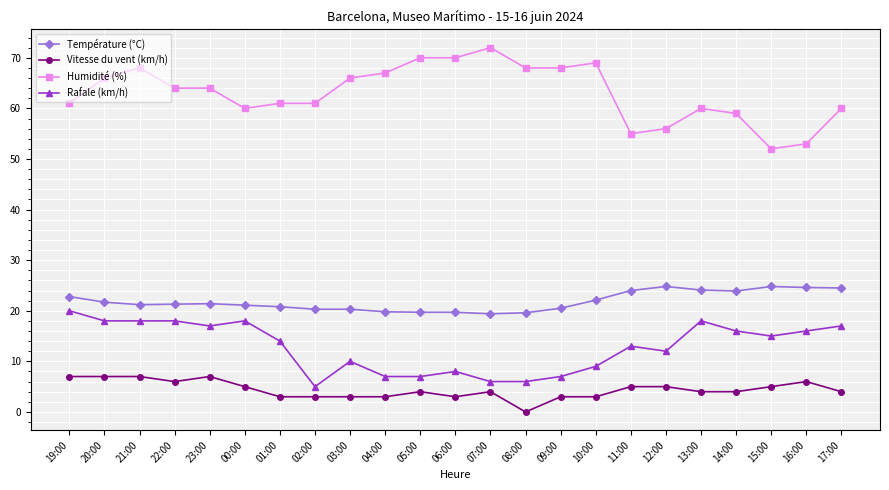

What is the approximate value of Rafale (km/h) at 09:00?

7.0